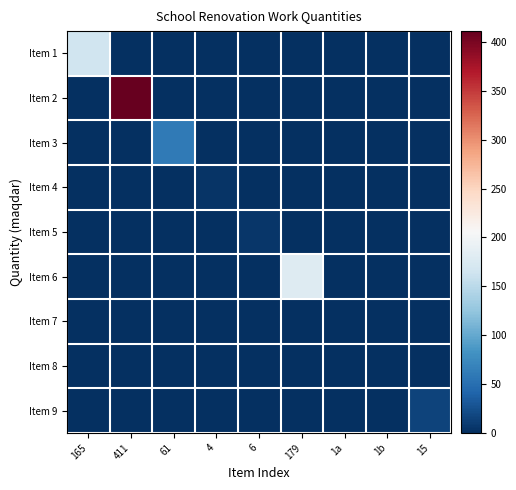

What is the spread (max minus min) of values at 4?

4